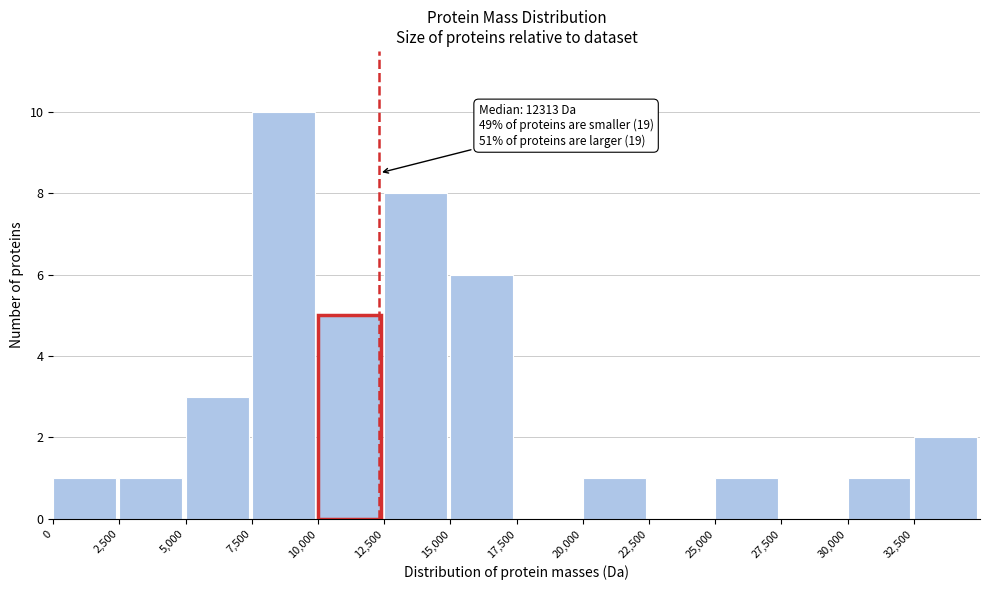

Over which range of the x-axis is the bar tallest?

7500 to 10000